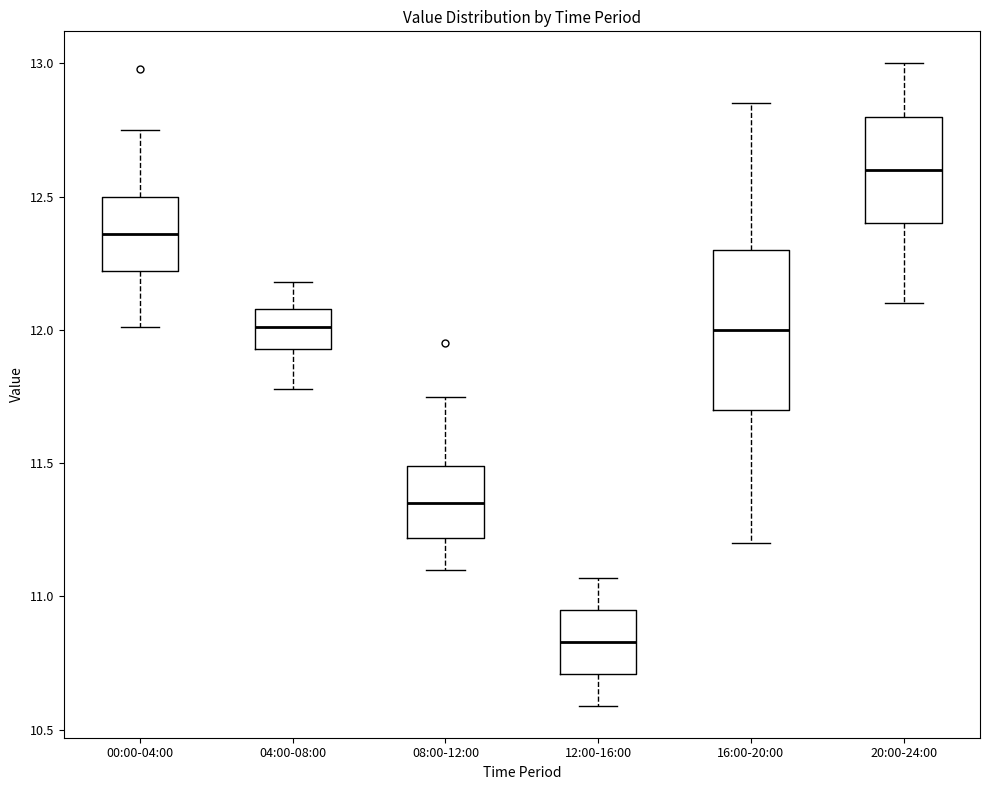

Which box has the lowest median line?

12:00-16:00